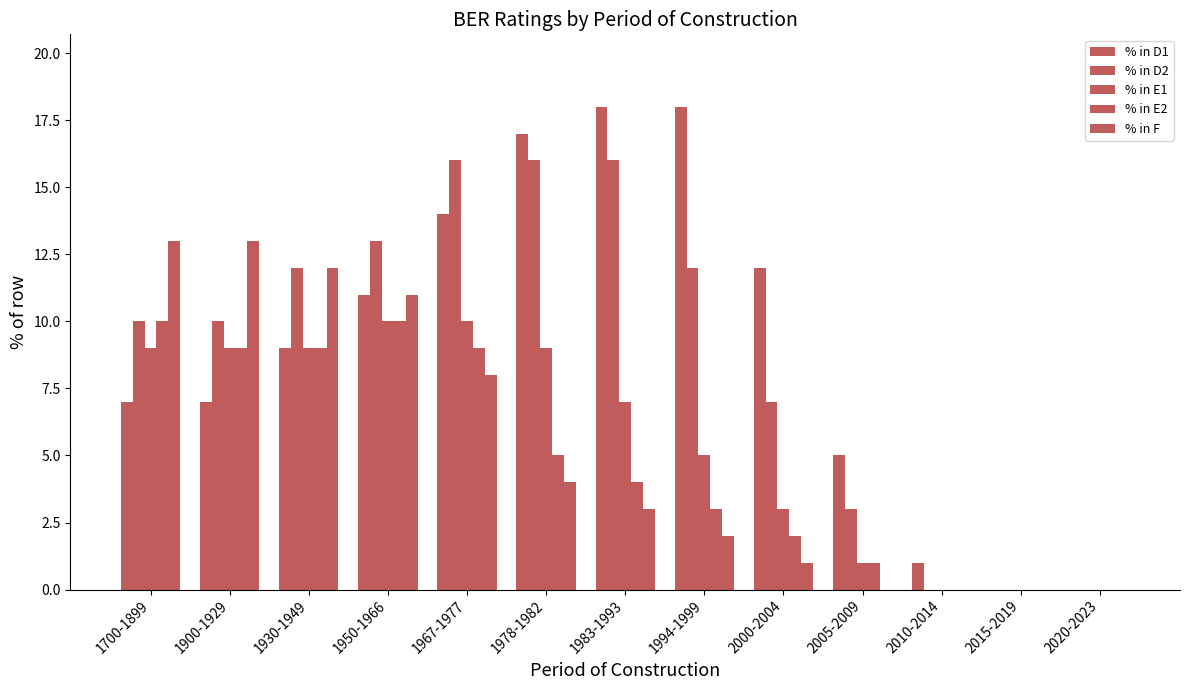

How many data points does each series have?

13